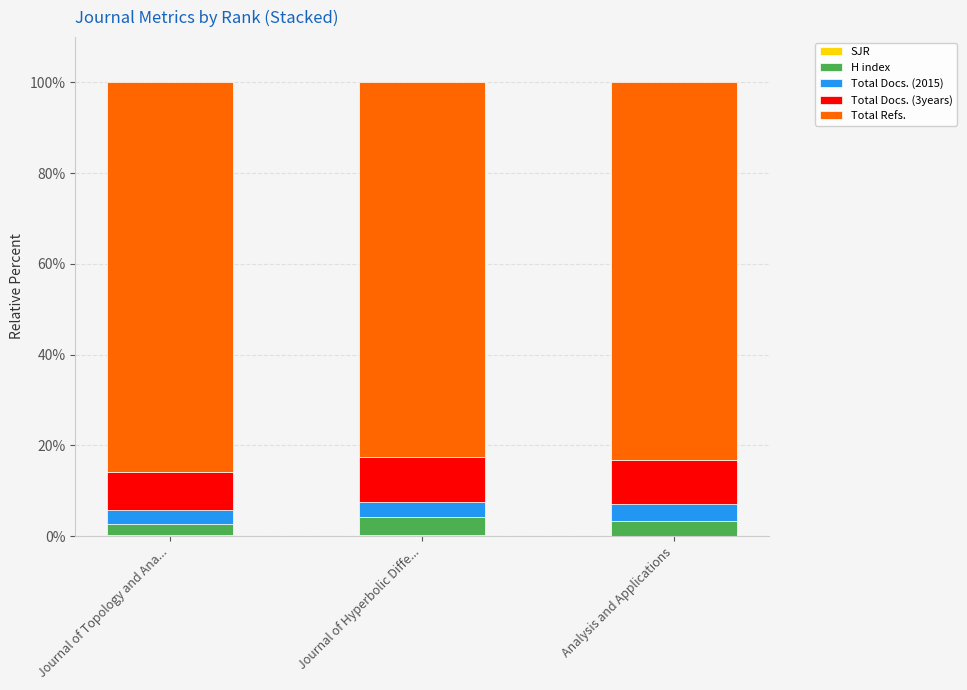

Are the bars horizontal?

No